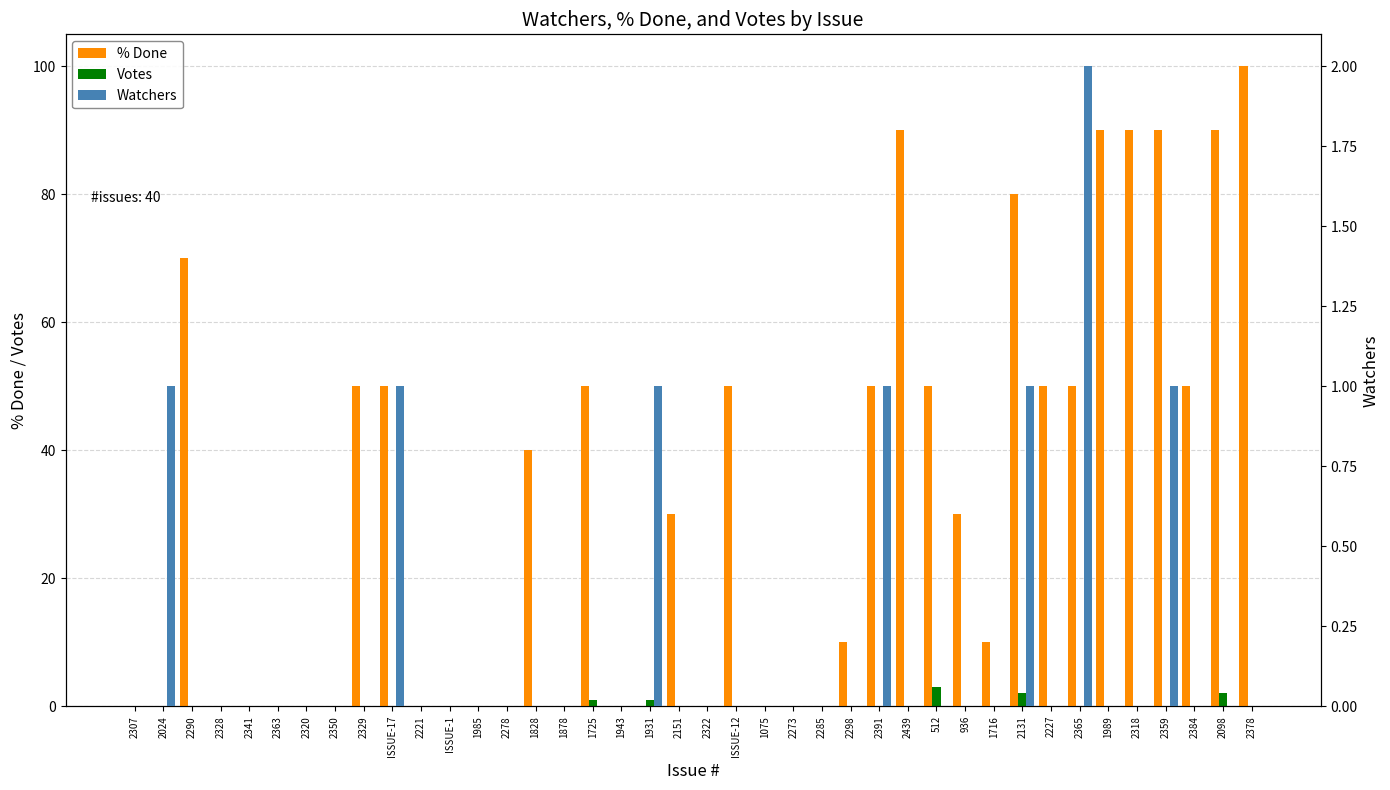

What are all the series names shown in the legend?

% Done, Votes, Watchers